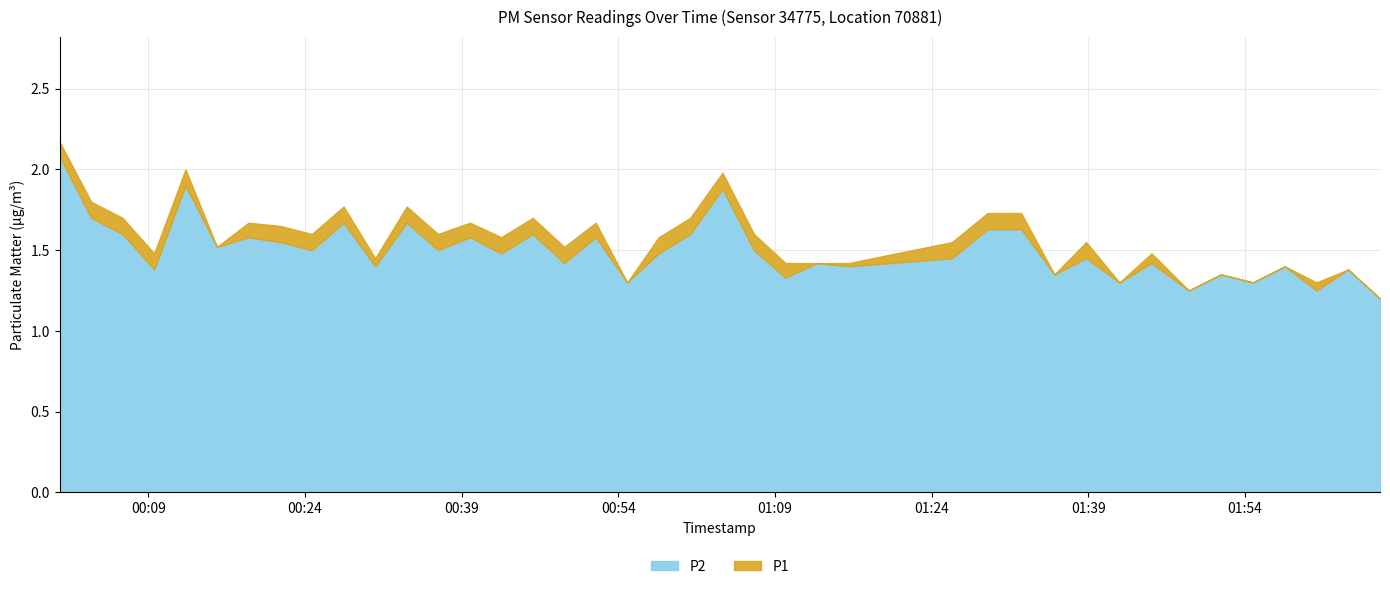

What is the highest value of the P2 series?

2.1